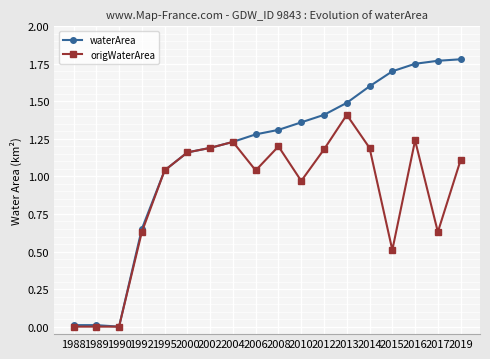

What is the total value across all series at 2002?

2.4